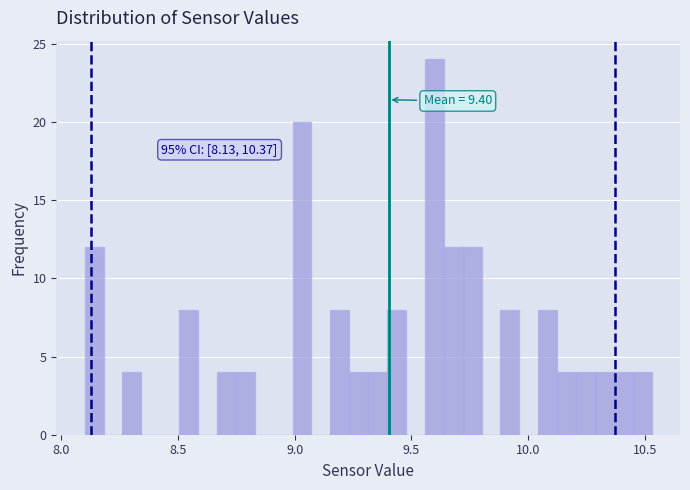

Around what value on the x-axis is the tallest bar? Give the approximate position of its centre, as read against the axis.

9.60